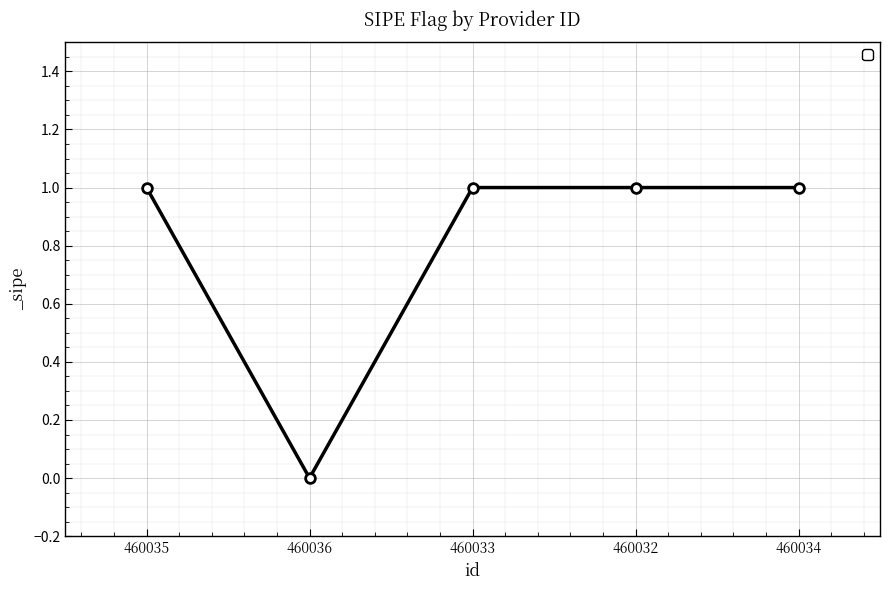

What is the label of the 1st point from the right?

460034